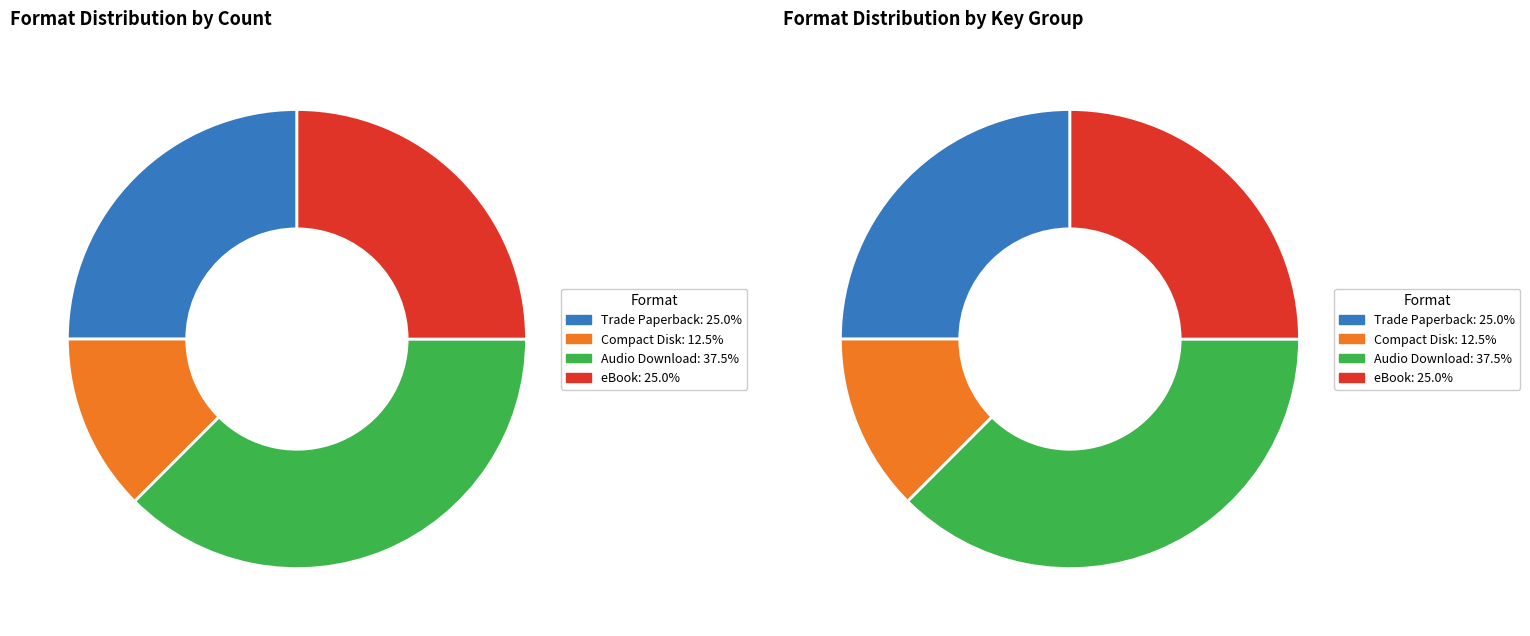

How many segments does this pie chart have?

4